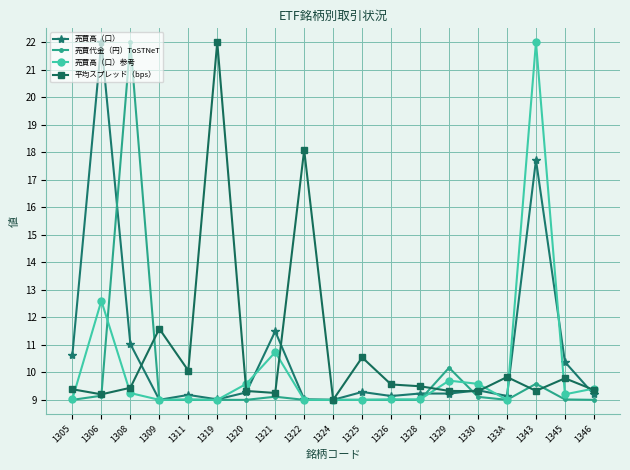

Is it true that 売買高（口） equals 6.2 at 1305?

False